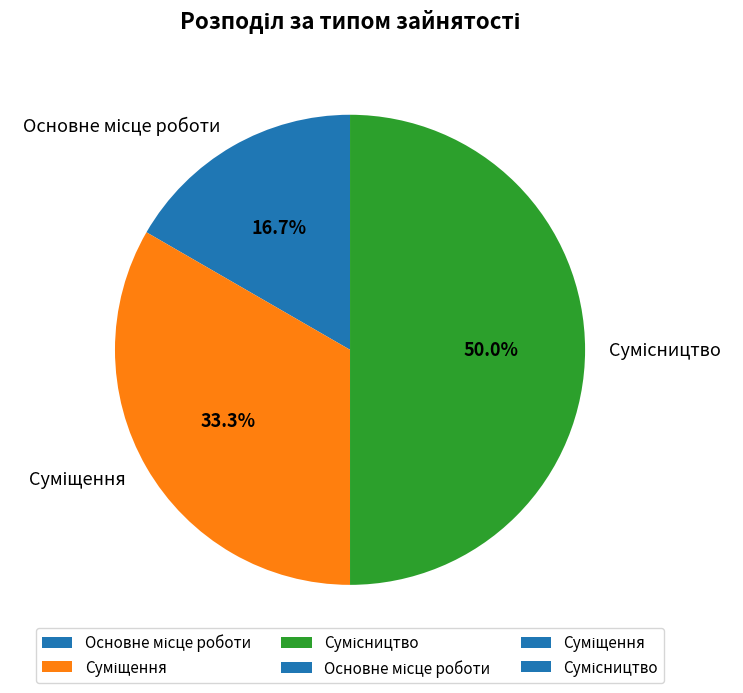

Count the number of slices in the pie.

3